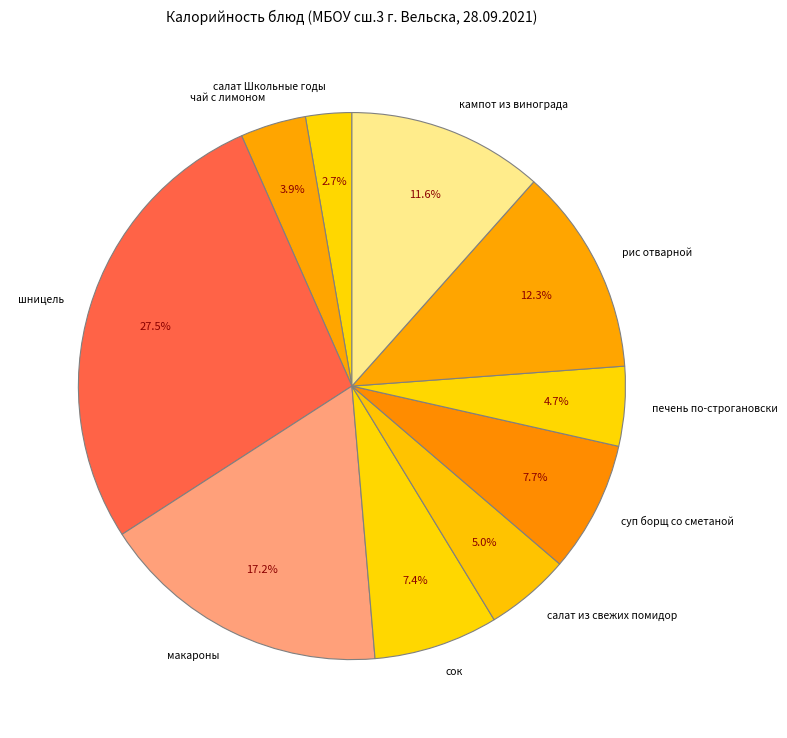

To the nearest percent, what is the difference between the печень по-строгановски and чай с лимоном slice percentages?

1%